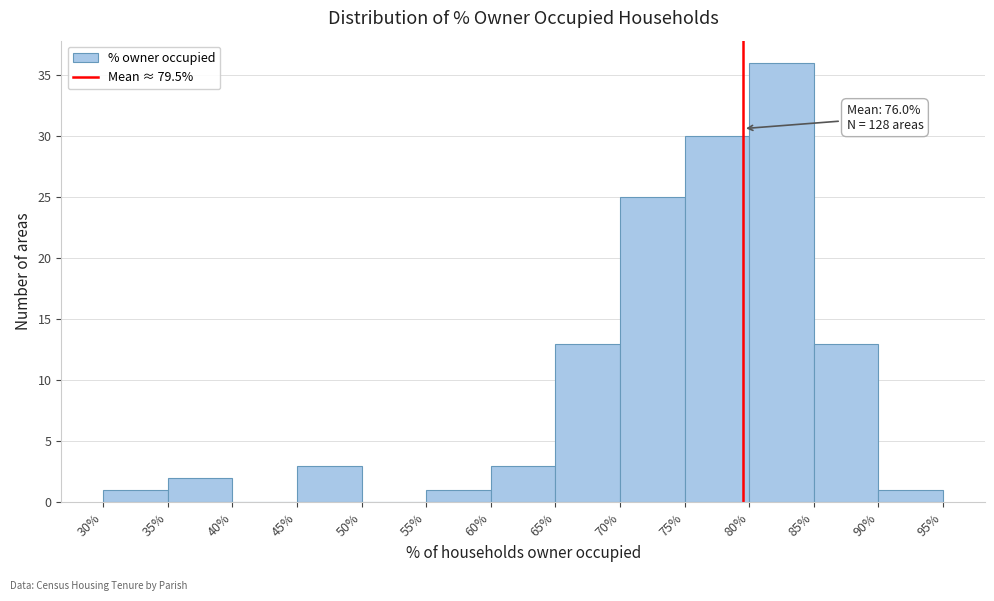

Over which range of the x-axis is the bar tallest?

80% to 85%